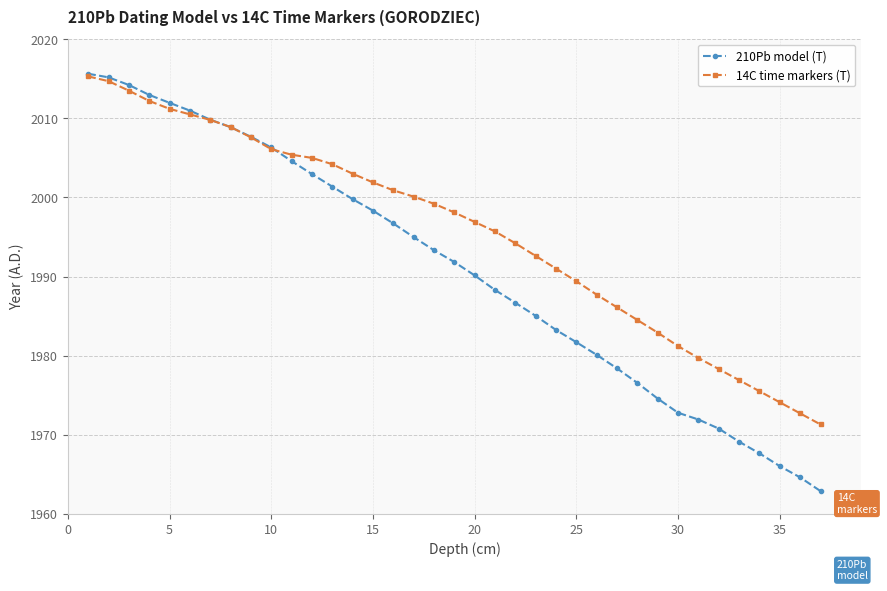

At how many categories does at least one series exceed 1980?

30